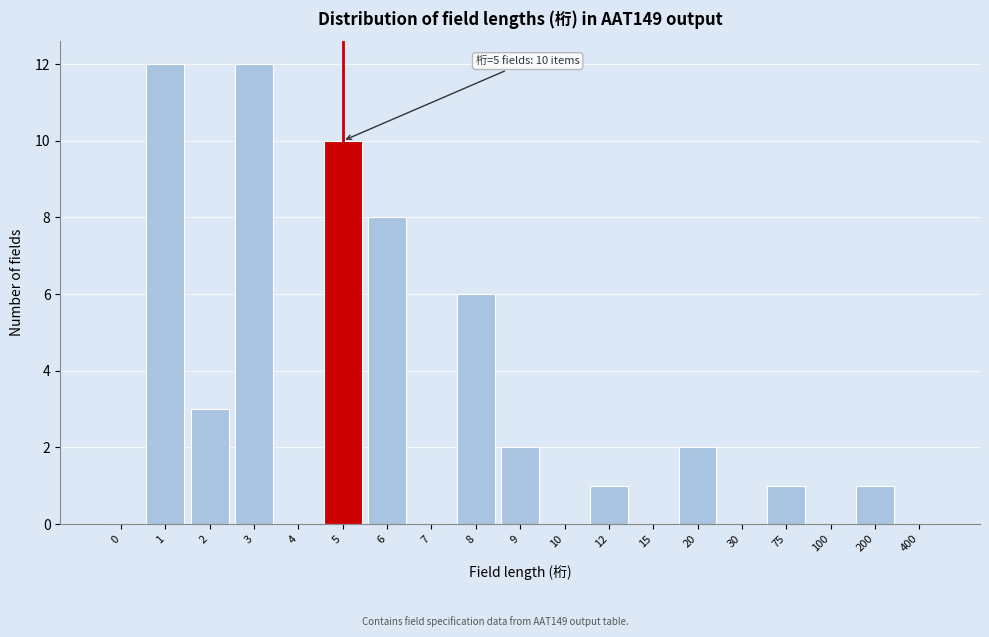

Reading right to left, what are all the values shown in this chart?

400=0	200=1	100=0	75=1	30=0	20=2	15=0	12=1	10=0	9=2	8=6	7=0	6=8	5=10	4=0	3=12	2=3	1=12	0=0